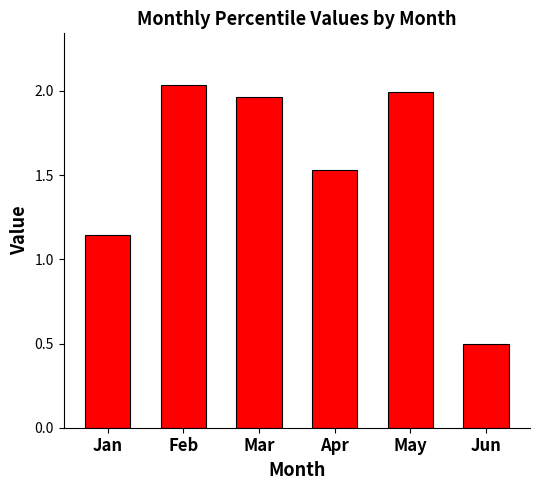

At which category does the chart reach its peak across all series?

Feb